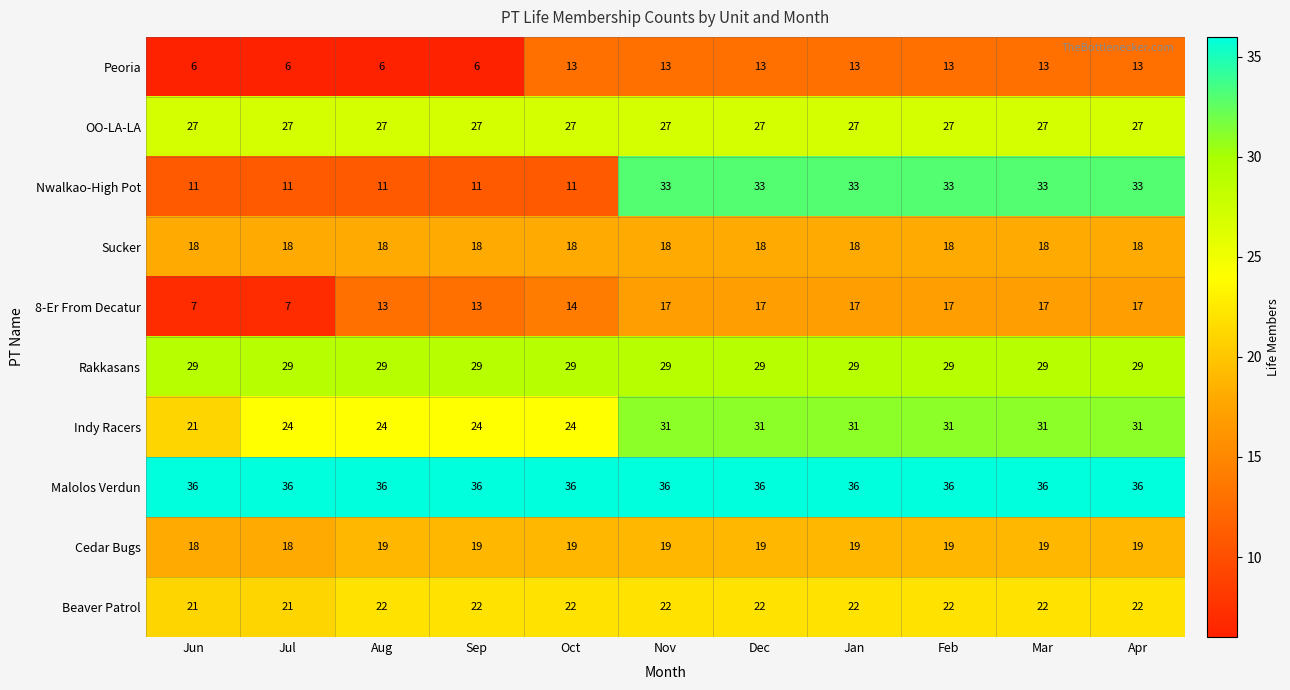

Count the number of data series in this chart.

10